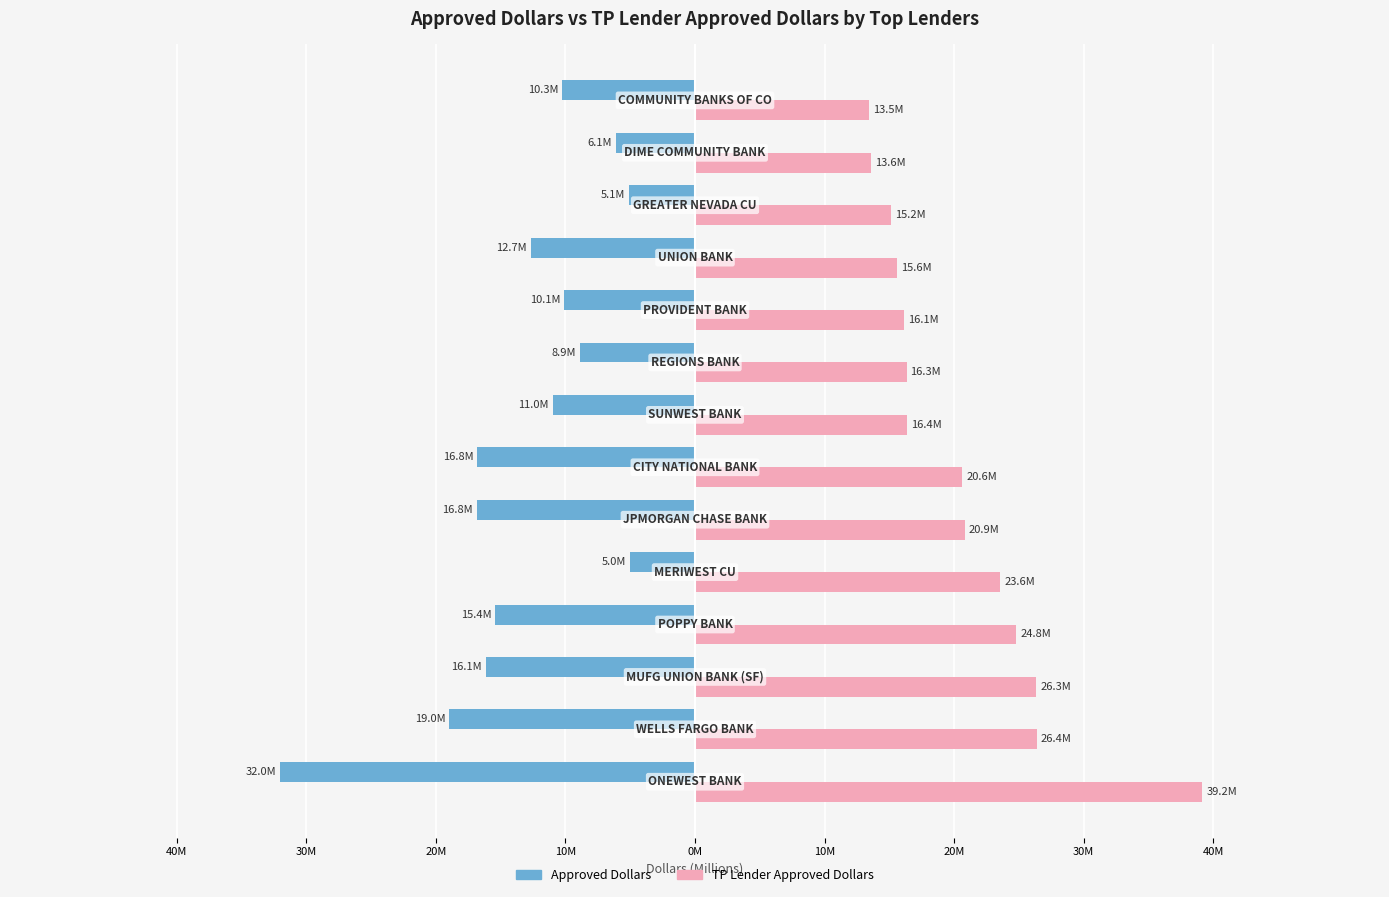

What are all the series names shown in the legend?

Approved Dollars, TP Lender Approved Dollars